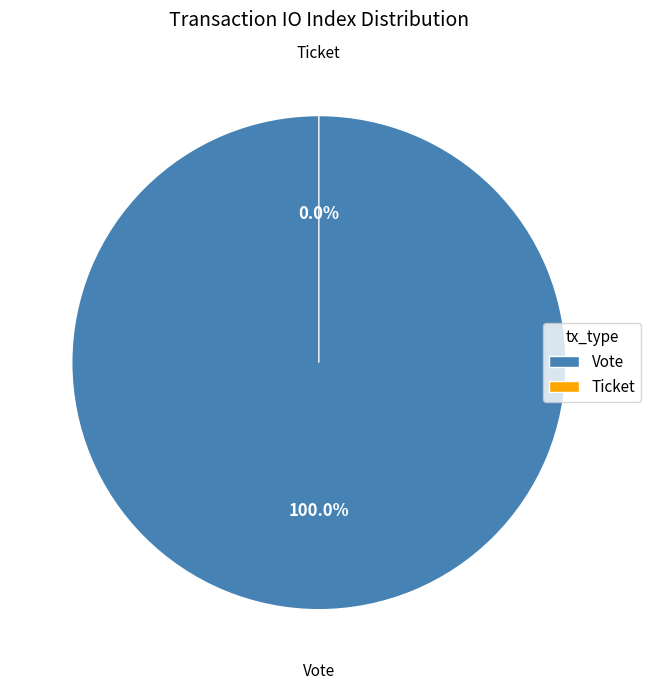

Combined, what portion of the pie is Ticket and Vote?

100.0%